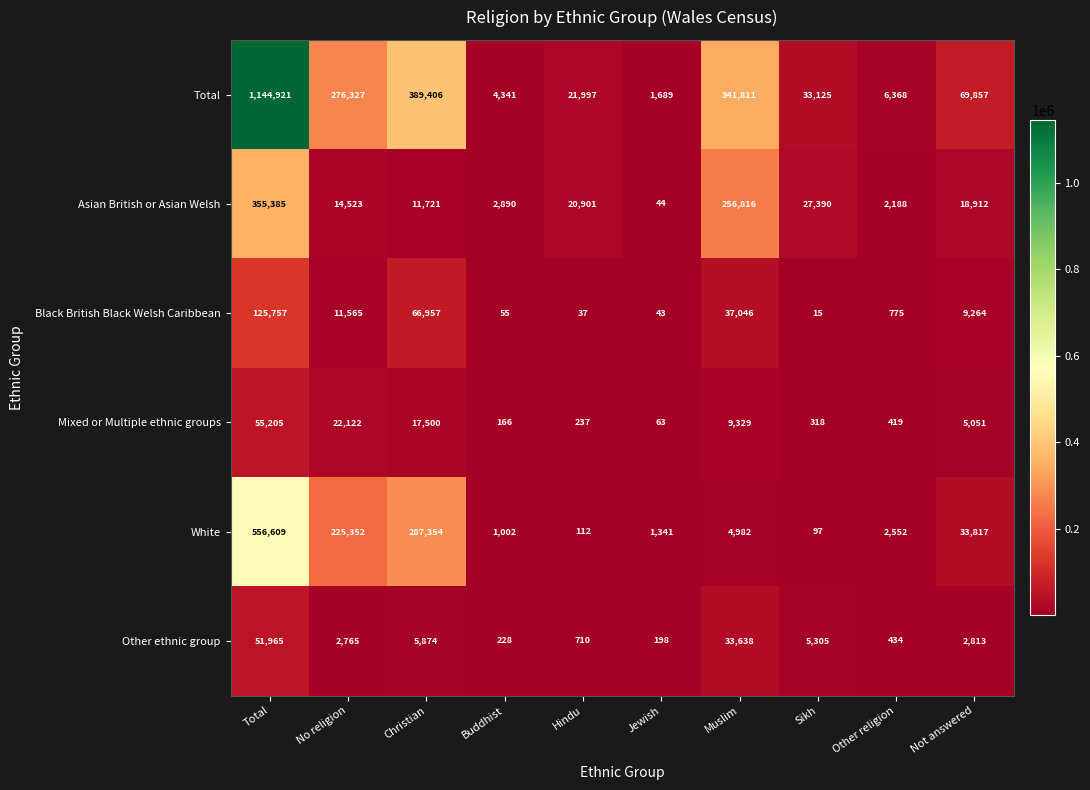

True or false: Other ethnic group has a value of 1255 at Hindu.

False